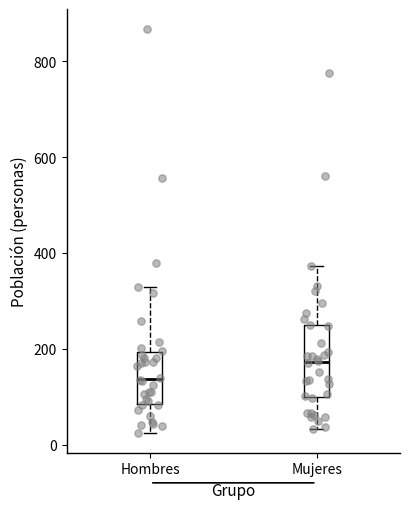

Comparing the boxes themselves (not the whiskers), which one is the tallest?

Mujeres